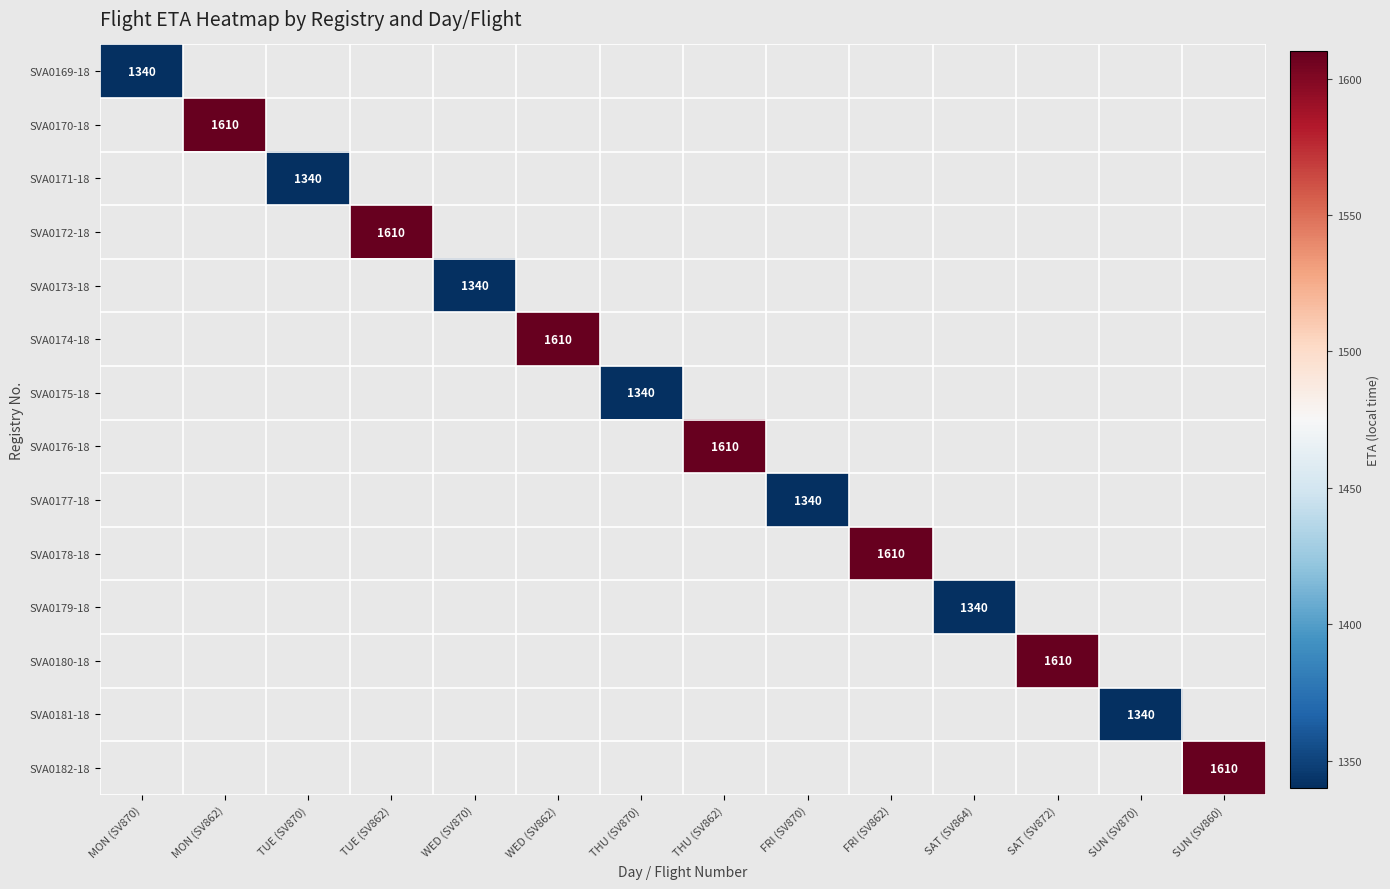

Count the number of categories in the chart.

14